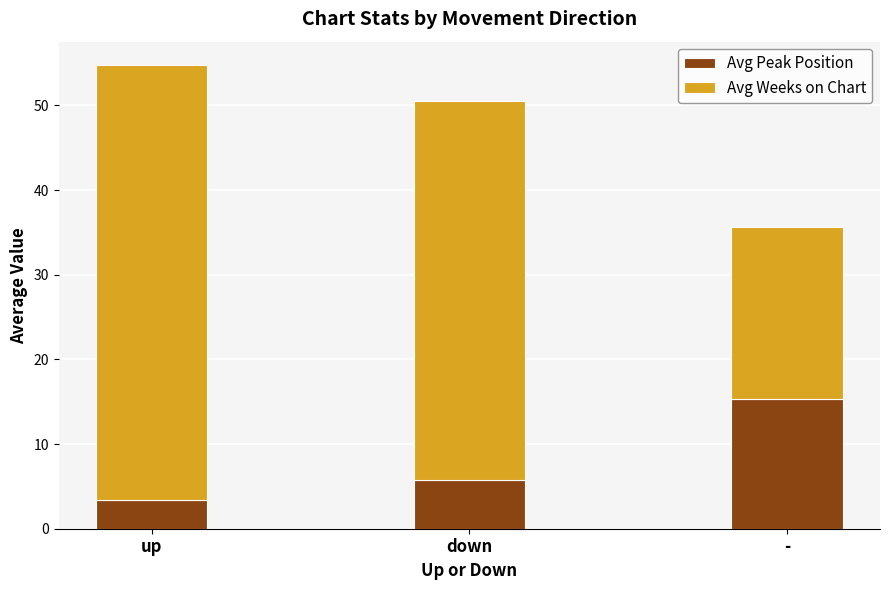

How many bars are there in total?

3